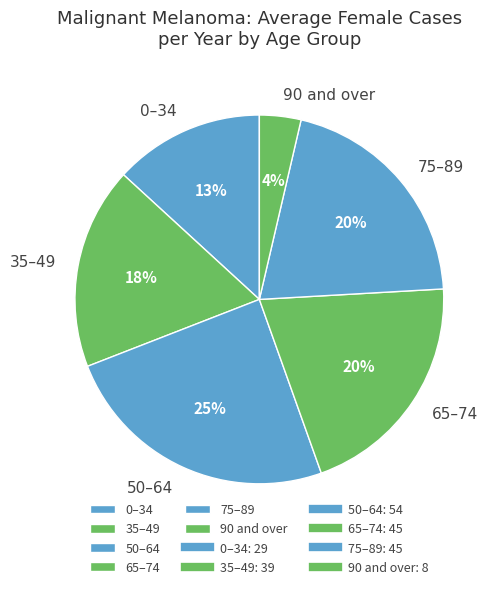

How many slices are in this pie chart?

6